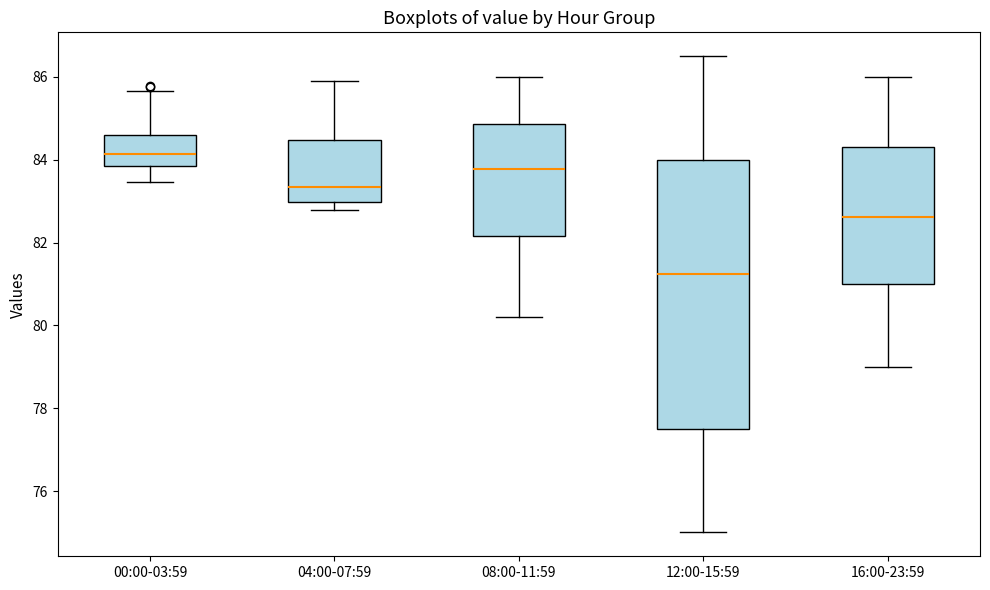

Where is the upper edge of the box for 04:00-07:59 on the y-axis? The values are not printed on the chart, so give them approximately, as read against the axis.

84.4